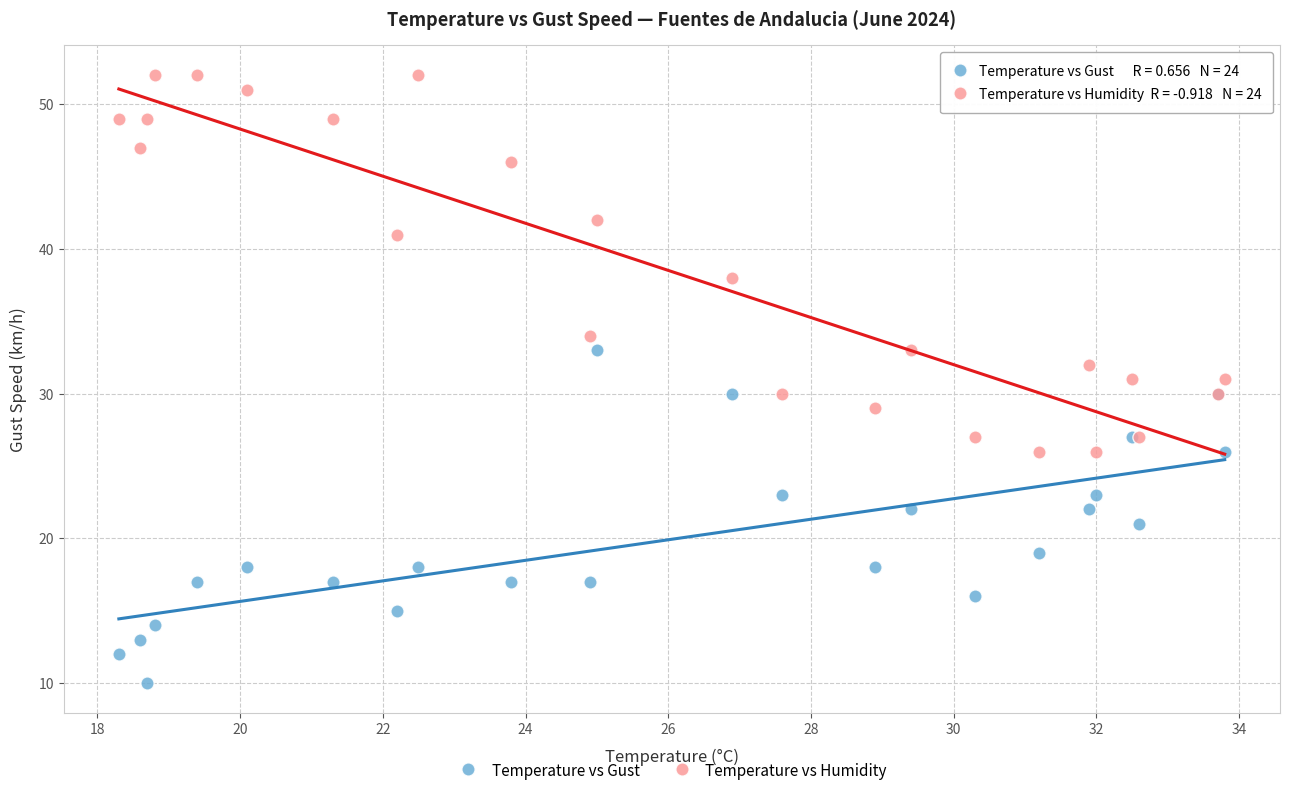

In the Temperature vs Humidity series, what Y value is closest to 39?

38